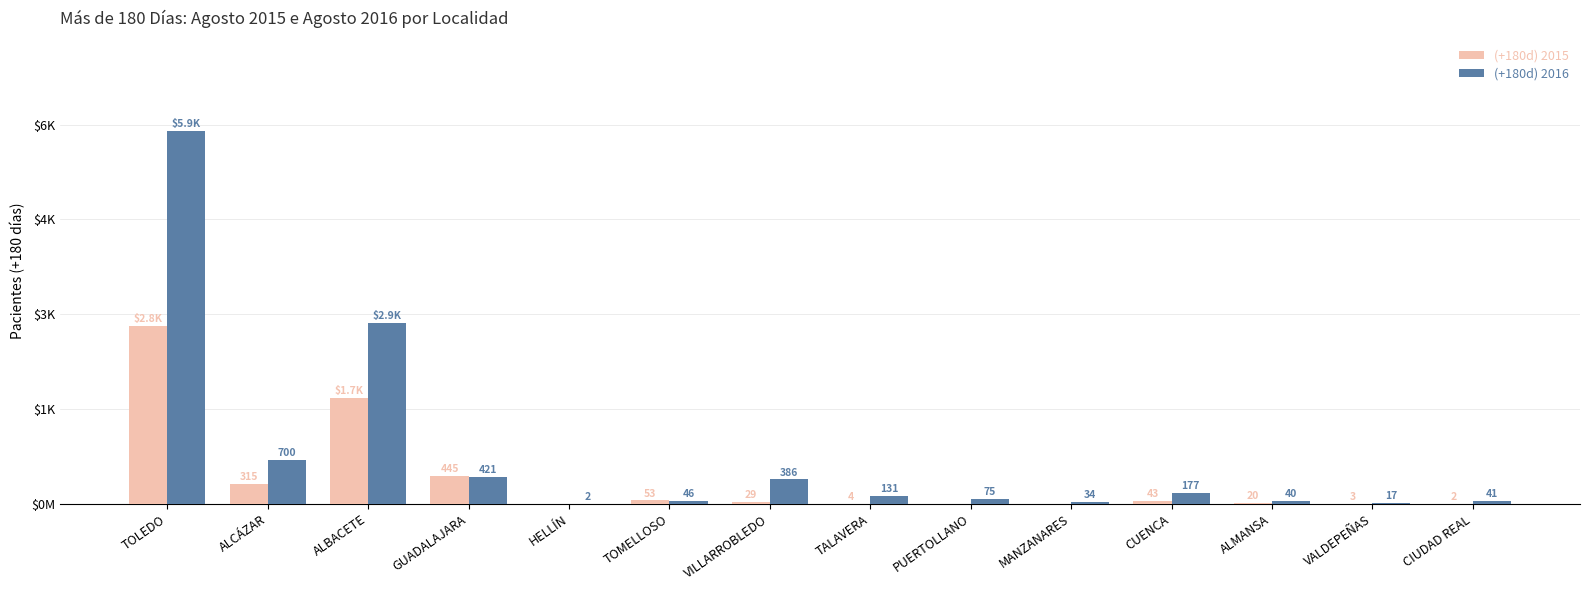

List the labels in order of (+180d) 2016 value, smallest first.

HELLÍN, VALDEPEÑAS, MANZANARES, ALMANSA, CIUDAD REAL, TOMELLOSO, PUERTOLLANO, TALAVERA, CUENCA, VILLARROBLEDO, GUADALAJARA, ALCÁZAR, ALBACETE, TOLEDO